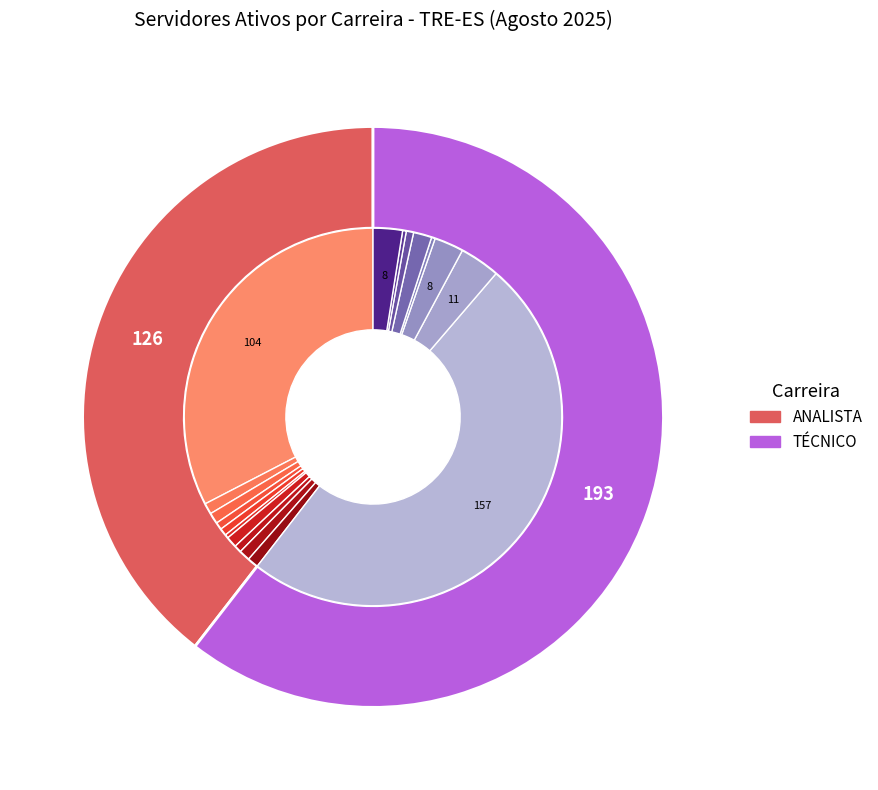

The AUXILIAR slice represents 0% of the pie. True or false?

True